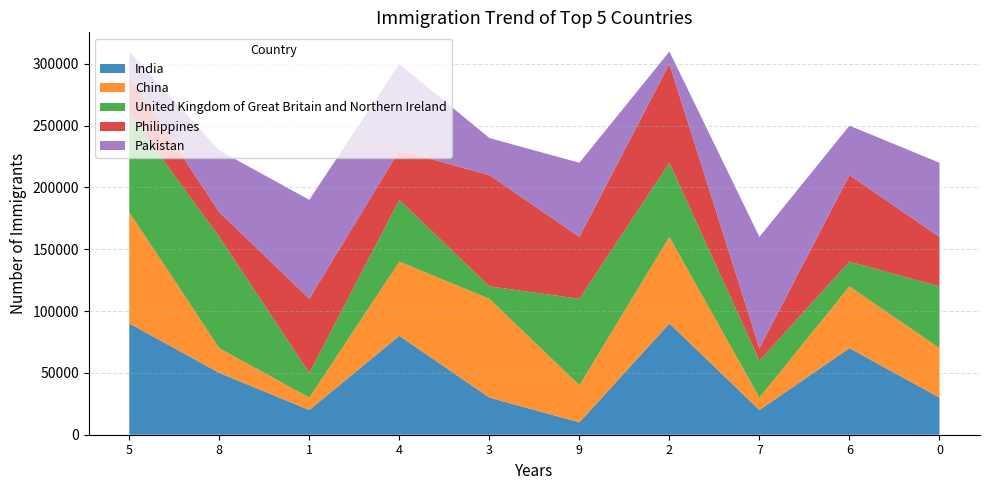

What is the minimum value for India?

10000